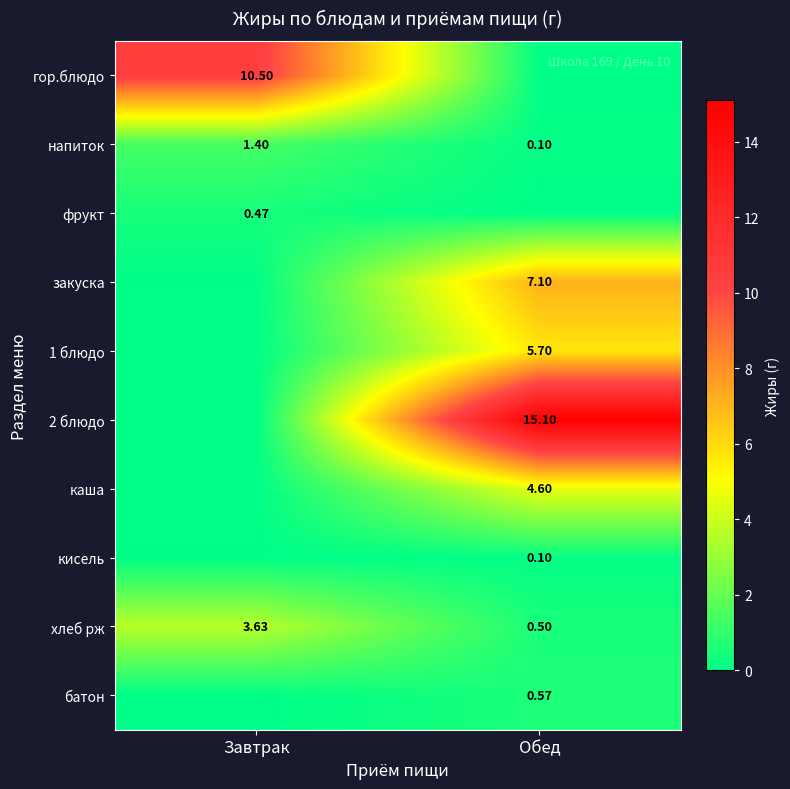

How many values in the хлеб рж series are below 3?

1